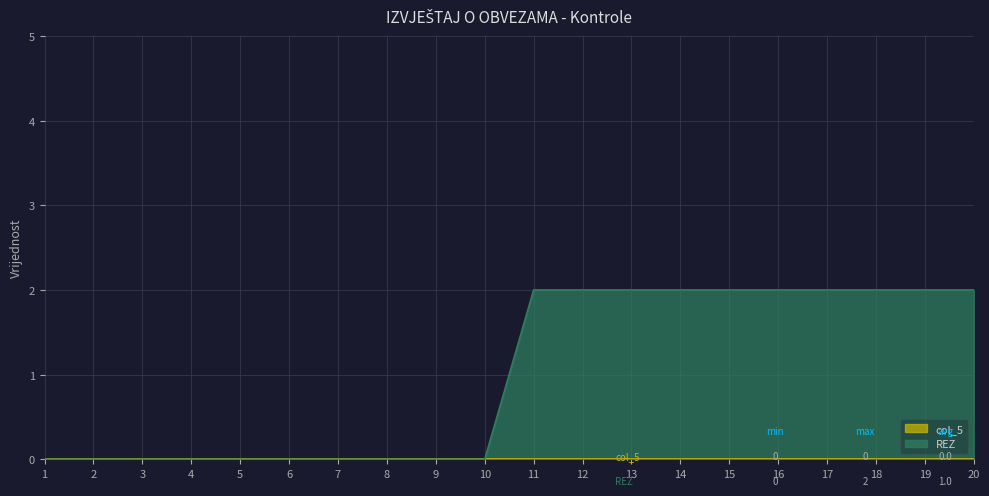

Which category has the lowest value across all series?

1